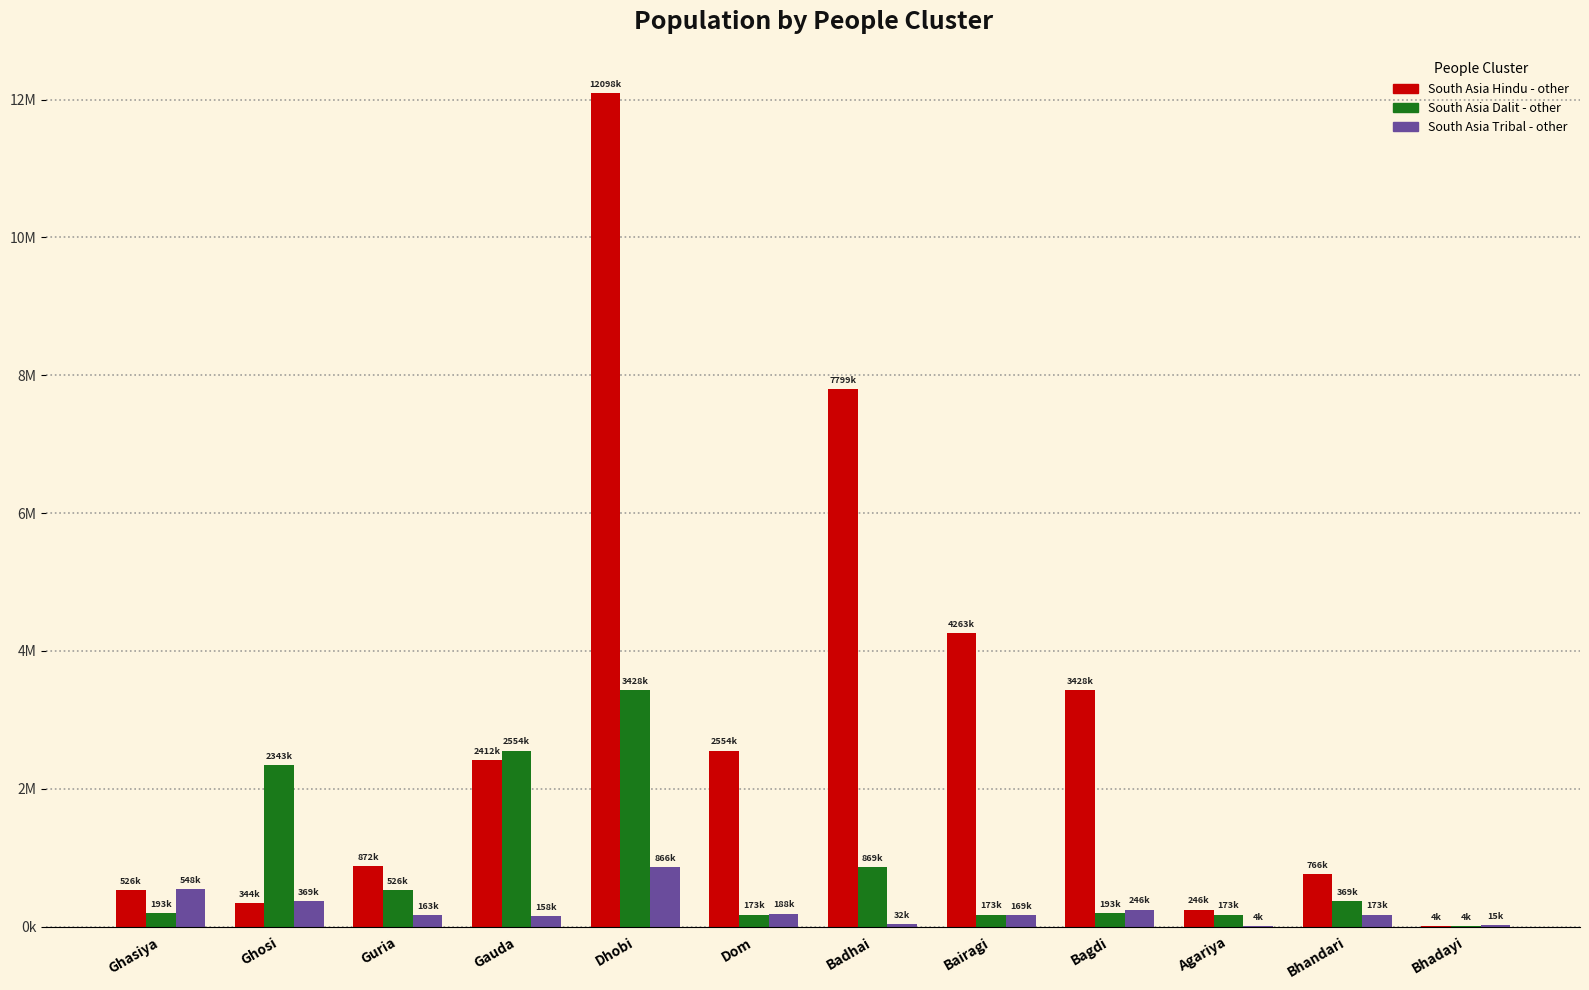

What are all the series names shown in the legend?

South Asia Hindu - other, South Asia Dalit - other, South Asia Tribal - other